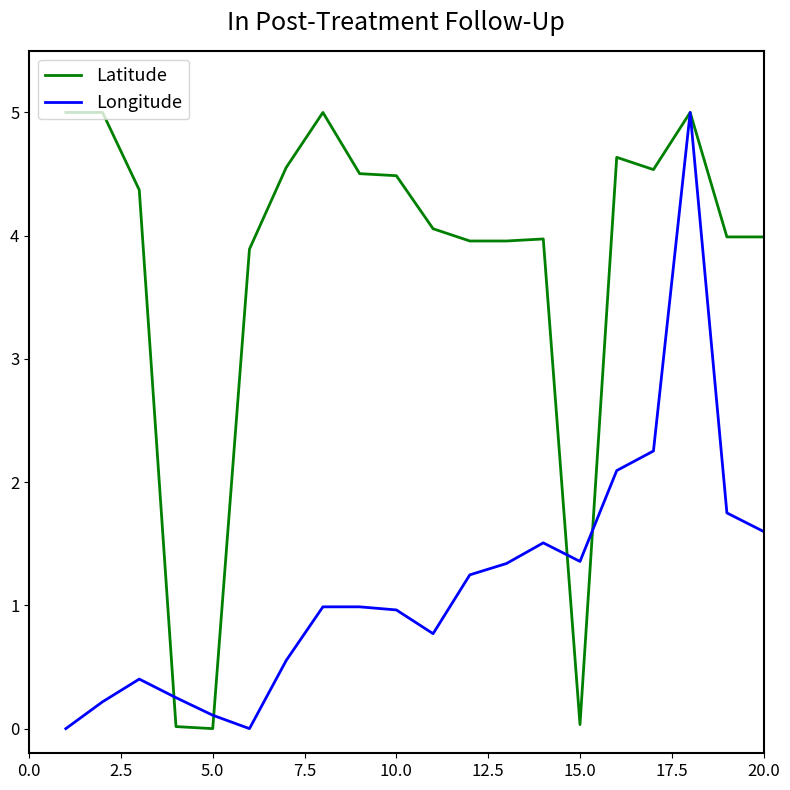

Rank the series by their average value, from lowest to highest.

Longitude, Latitude